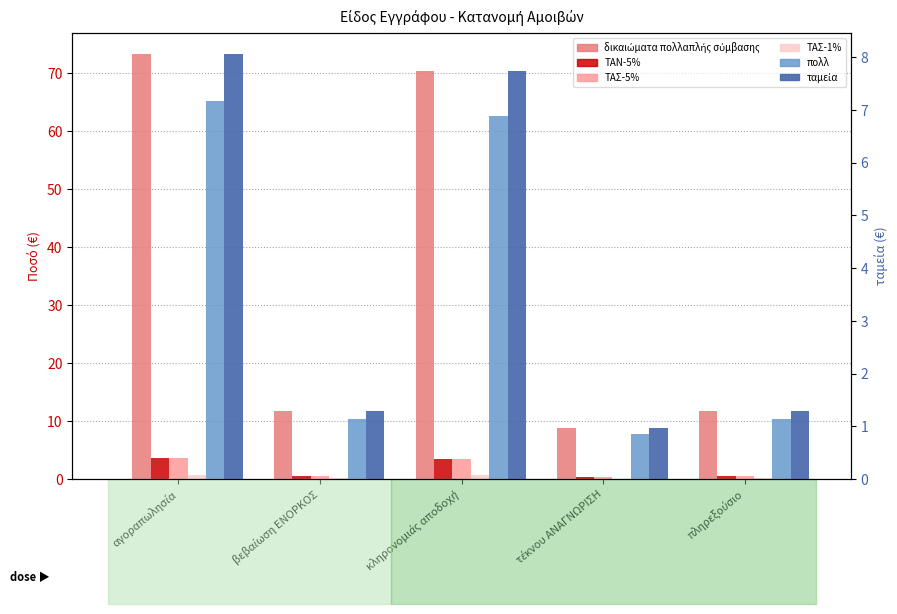

What position from the right is πληρεξούσιο?

1